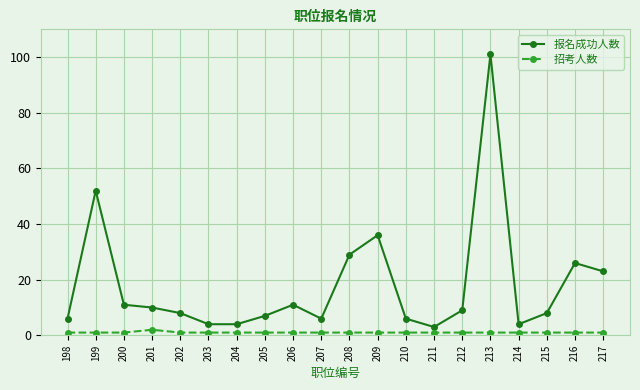

In 报名成功人数, how many points are higher than both neighbors (excluding endpoints)?

5